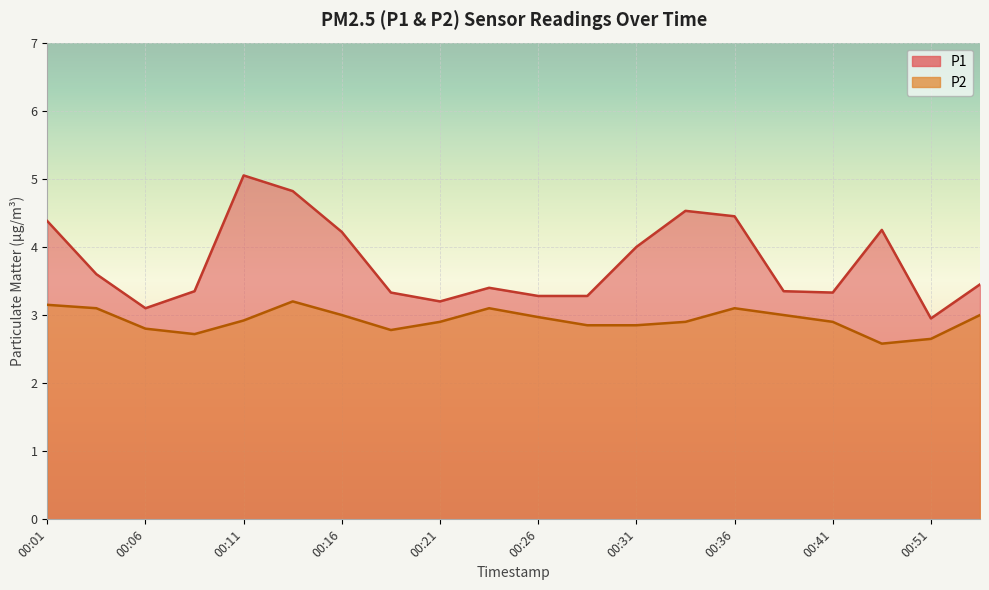

Where is the first local maximum for P1?

00:11